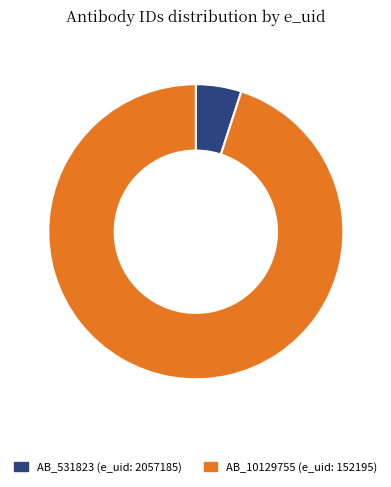

Which category has the biggest portion of the pie?

AB_10129755 (e_uid: 152195)